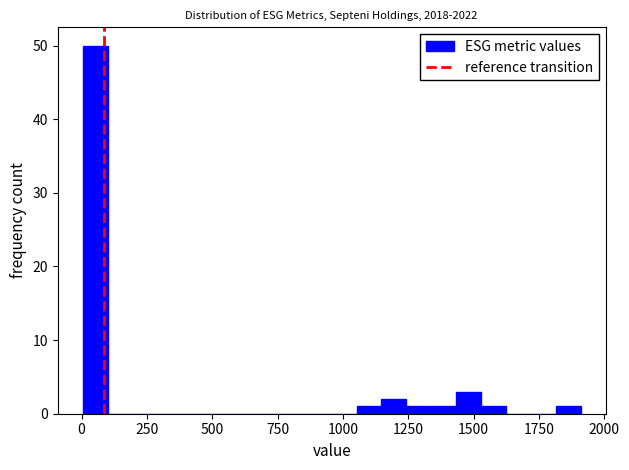

Around what value on the x-axis is the tallest bar? Give the approximate position of its centre, as read against the axis.

50